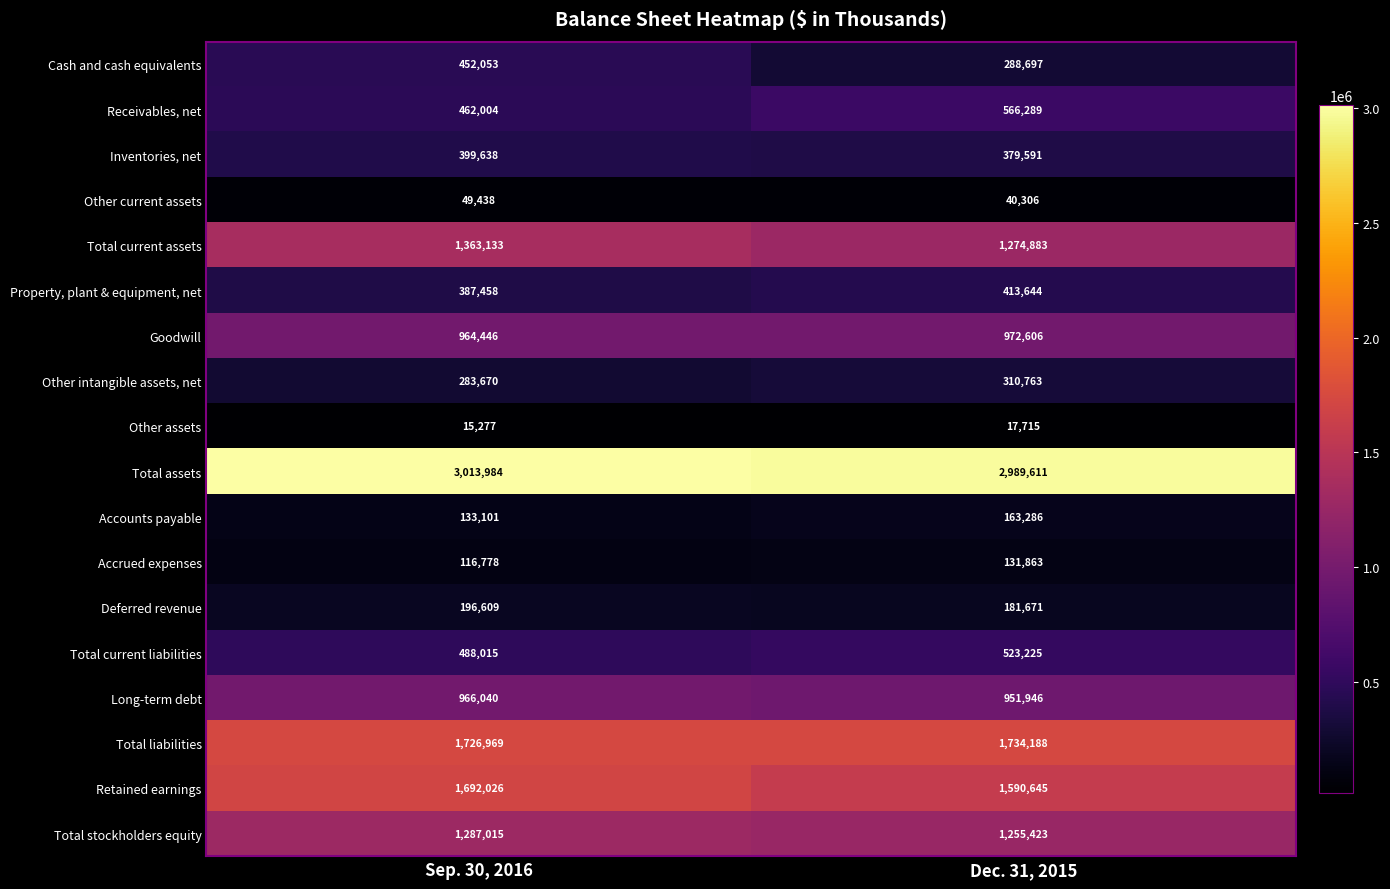

What is the difference between the maximum and minimum values in the Total stockholders equity series?

31592